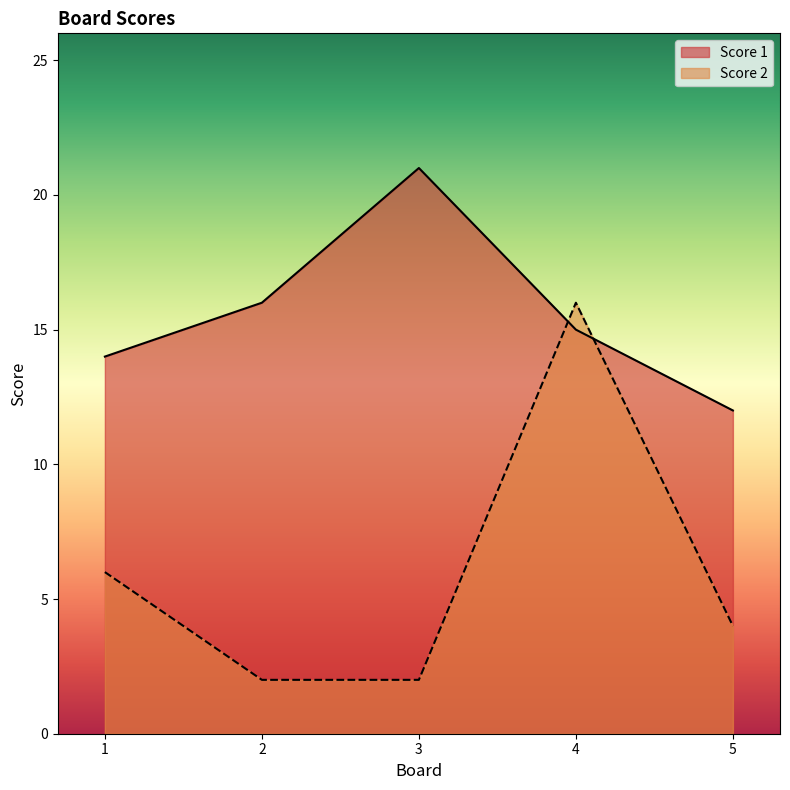

At how many categories does at least one series exceed 7?

5